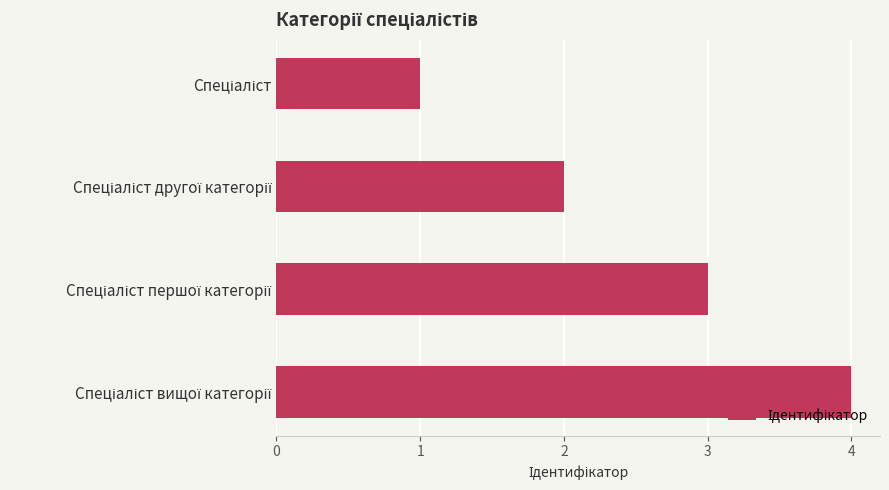

What is the sum of all values?

10